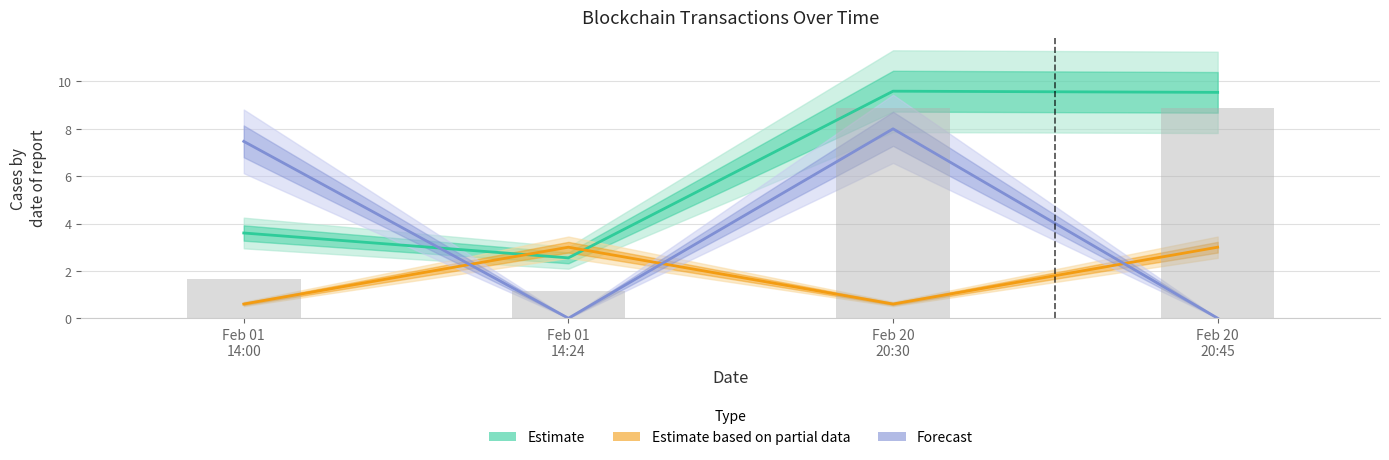

Which category has the highest value across all series?

Feb 20 20:30